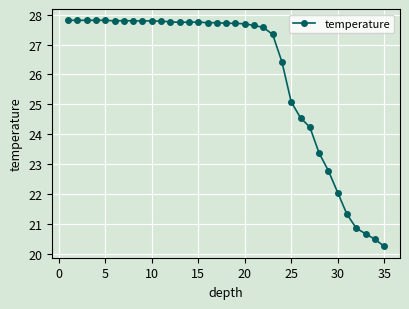

What is the sum of all values?

910.0